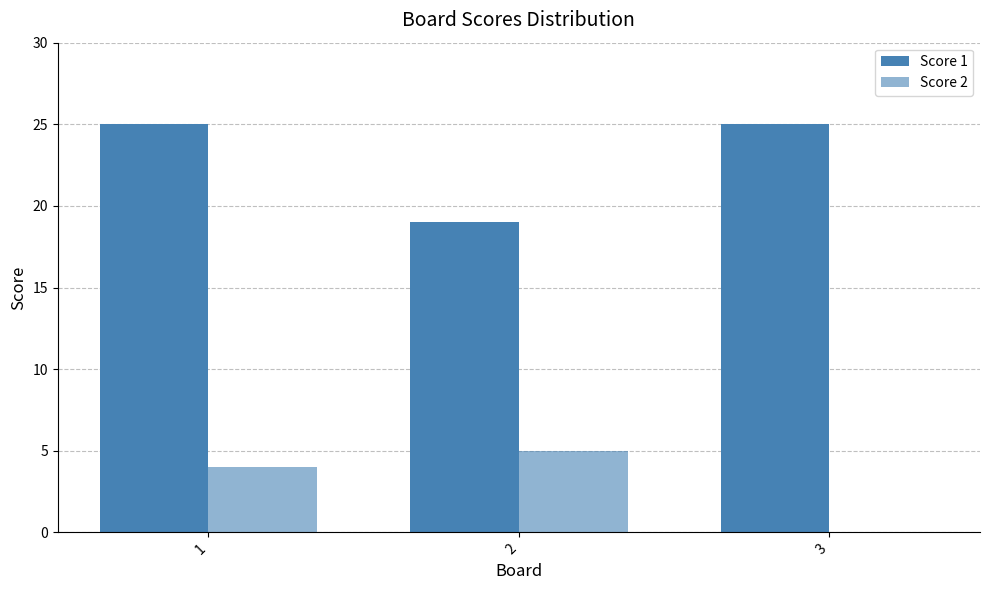

Are the bars grouped side by side (vs. stacked)?

Yes